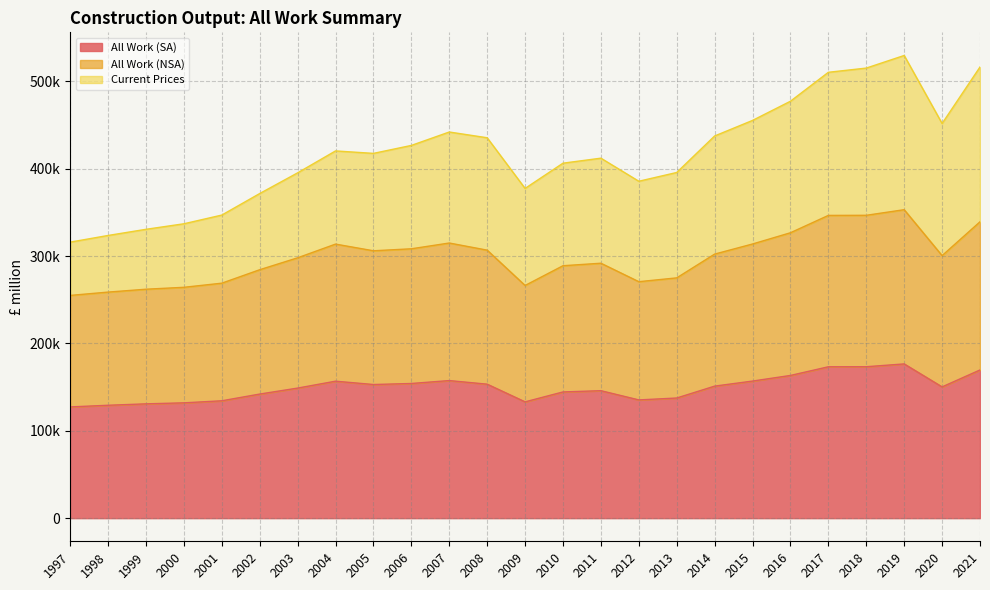

True or false: All Work (SA) and All Work (NSA) cross at least once.

False